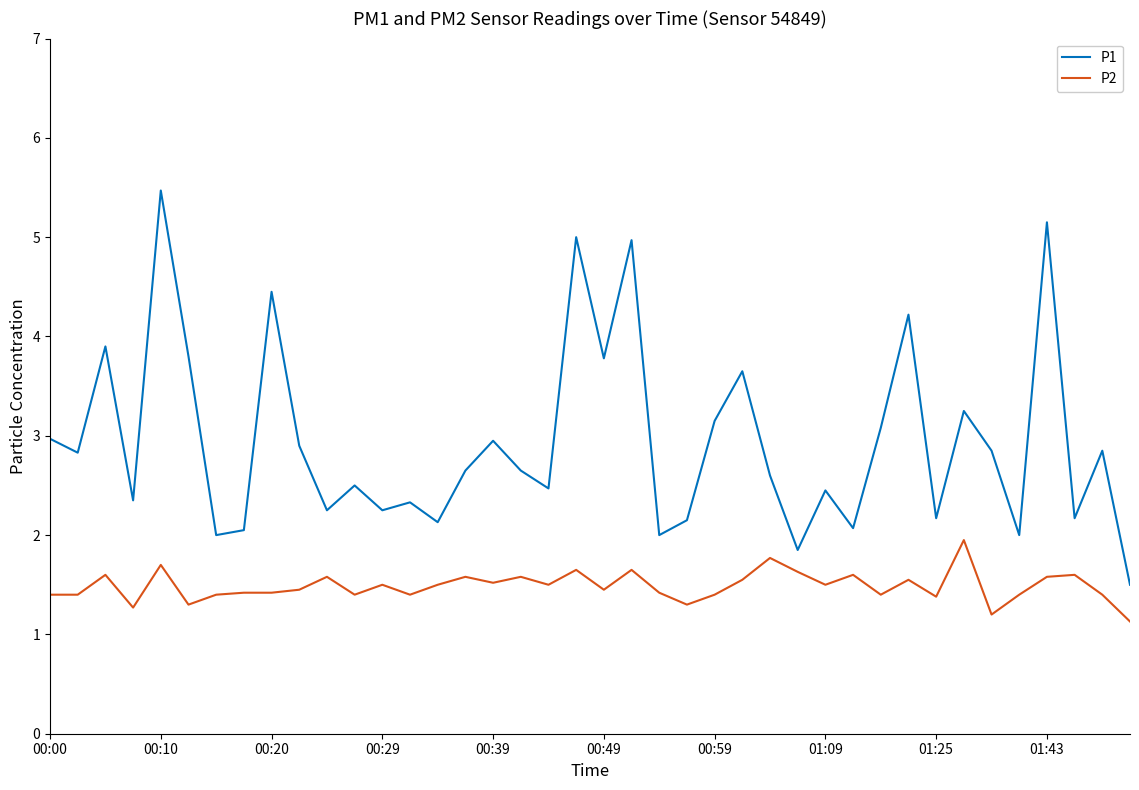

What is the difference between the maximum and minimum values in the P1 series?

4.0